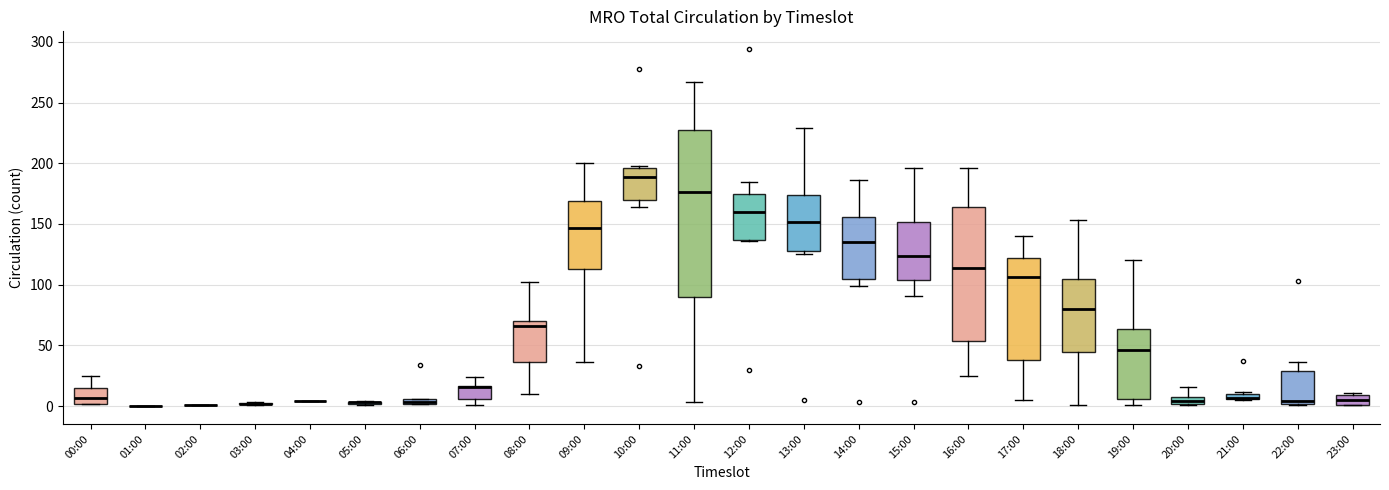

Comparing the boxes themselves (not the whiskers), which one is the tallest?

11:00